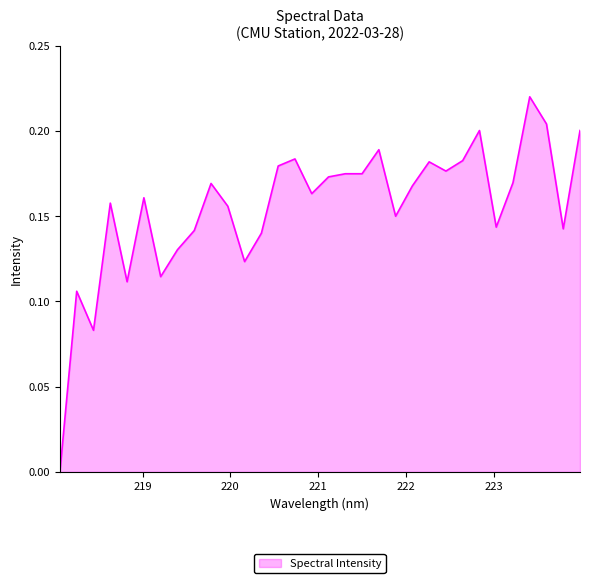

What is the greatest value displayed?

0.2